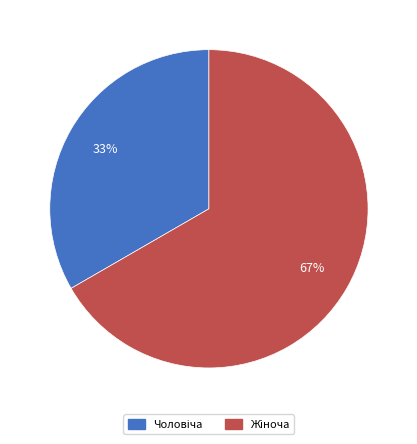

Does any single category account for the majority?

Yes